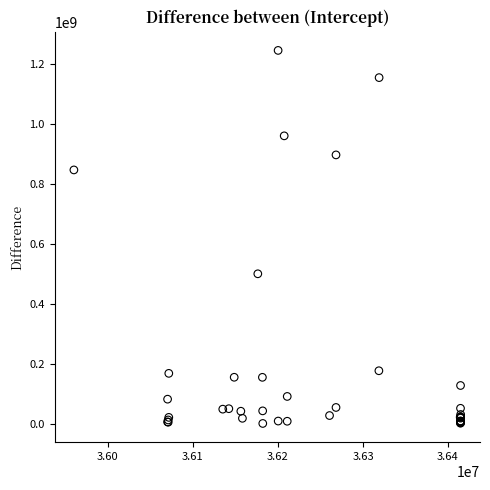

What Y value in the scatter plot is closest to 622840000?

499932000